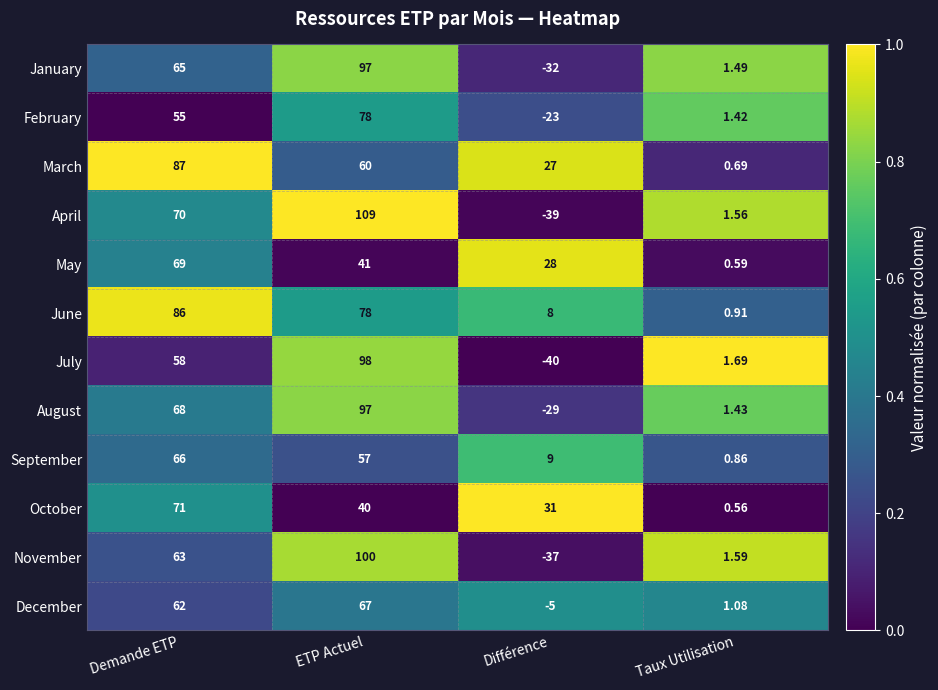

Rank the series at Demande ETP from lowest to highest value.

February, July, December, November, January, September, August, May, April, October, June, March